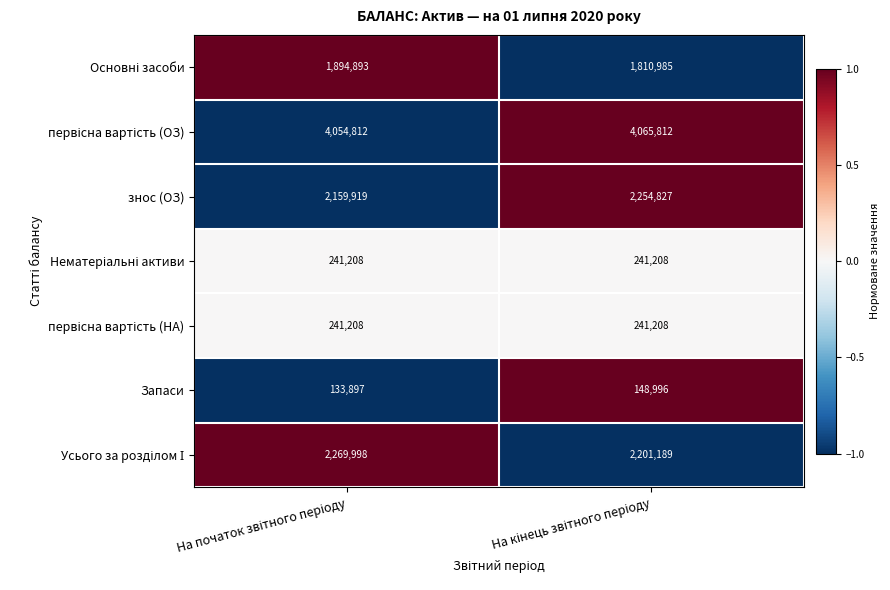

What is the highest value of the Запаси series?

148996